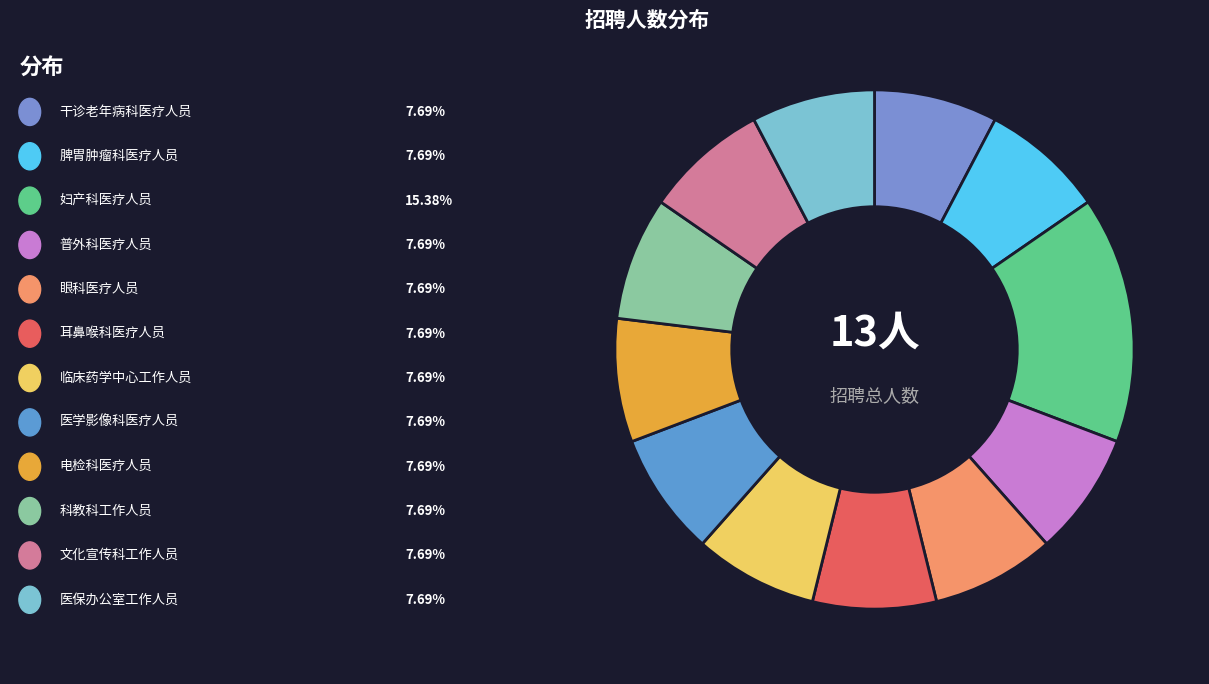

Count the number of slices in the pie.

12